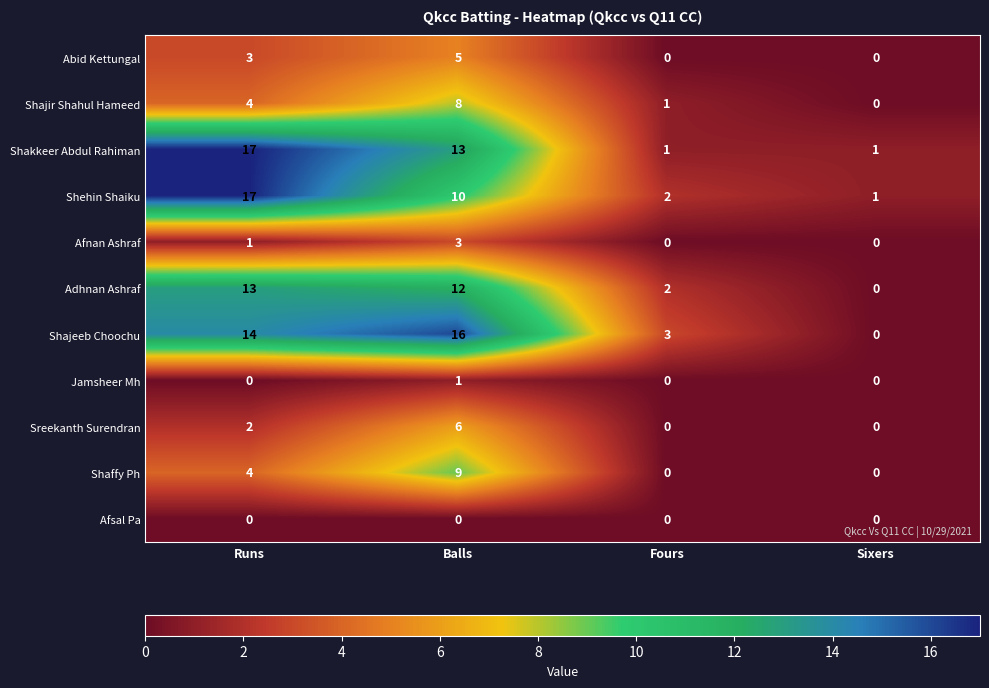

Which series has the largest total across all categories?

Shajeeb Choochu